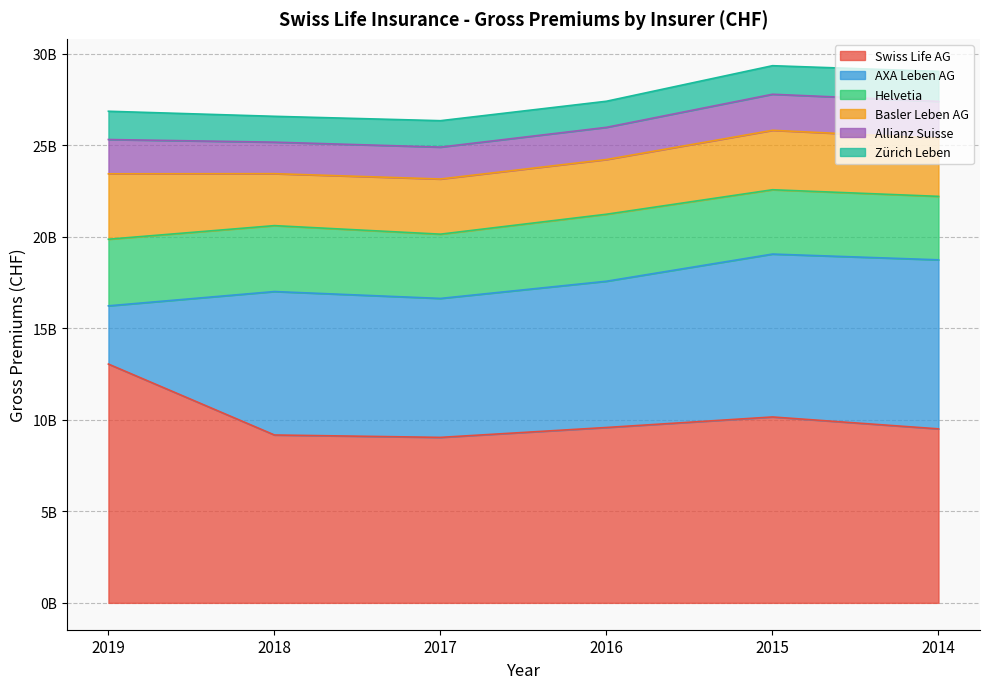

What is the value of the Zürich Leben point at the 2nd from the left?

1412260986